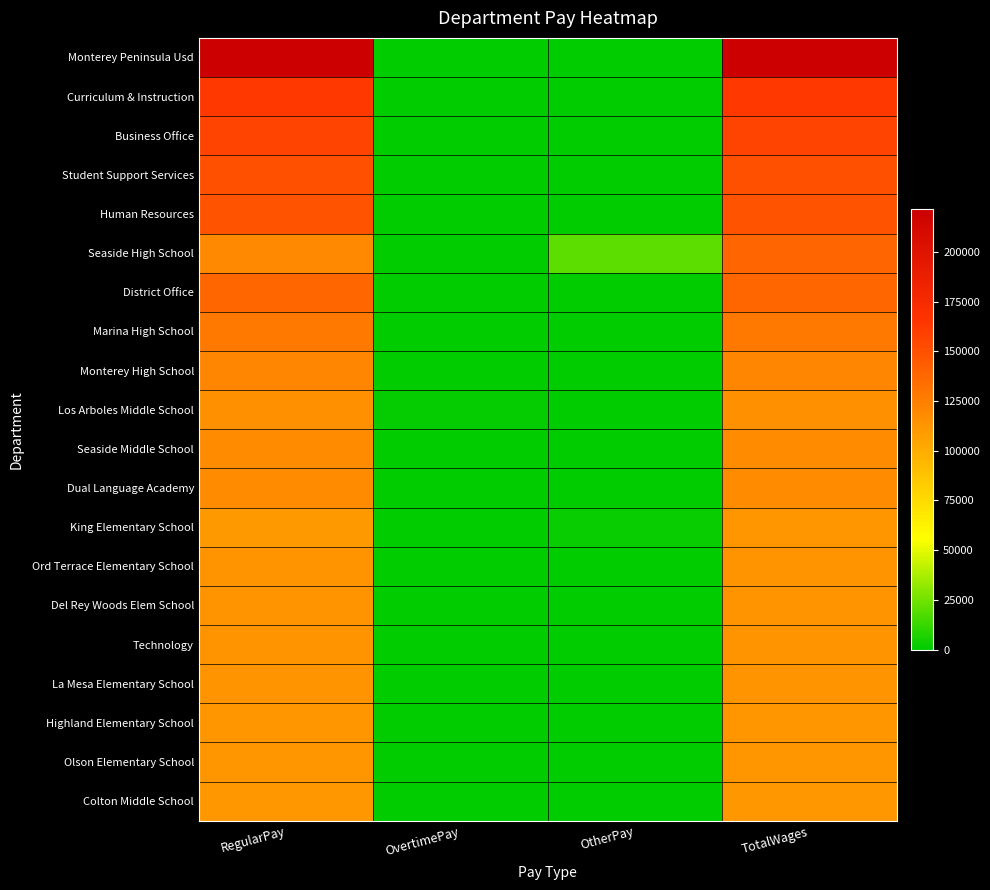

What is the difference between the highest and lowest values at OvertimePay?

1037